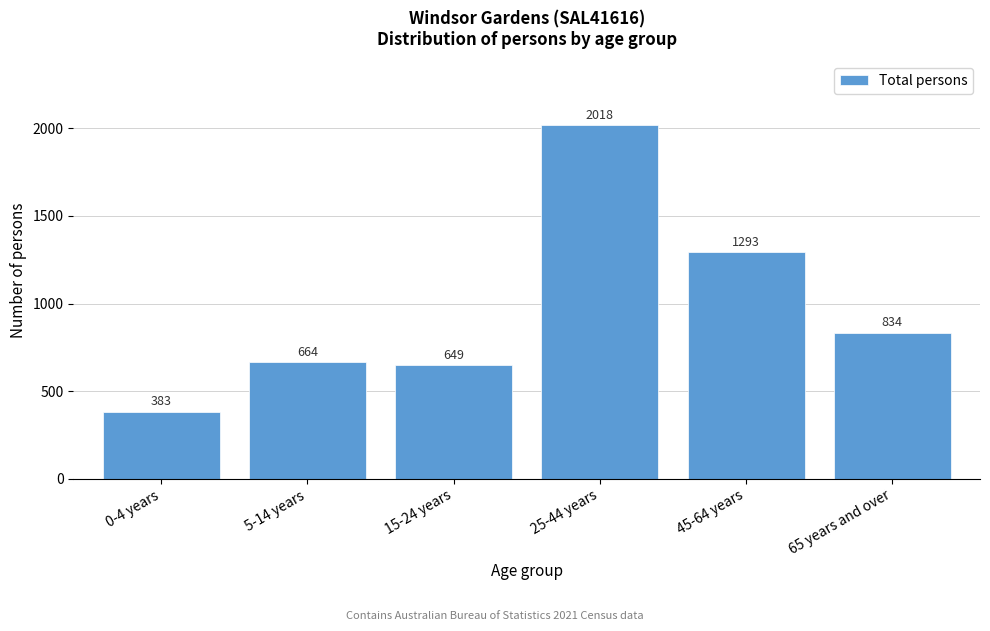

Reading left to right, what are all the values shown in this chart?

0-4 years=383	5-14 years=664	15-24 years=649	25-44 years=2018	45-64 years=1293	65 years and over=834